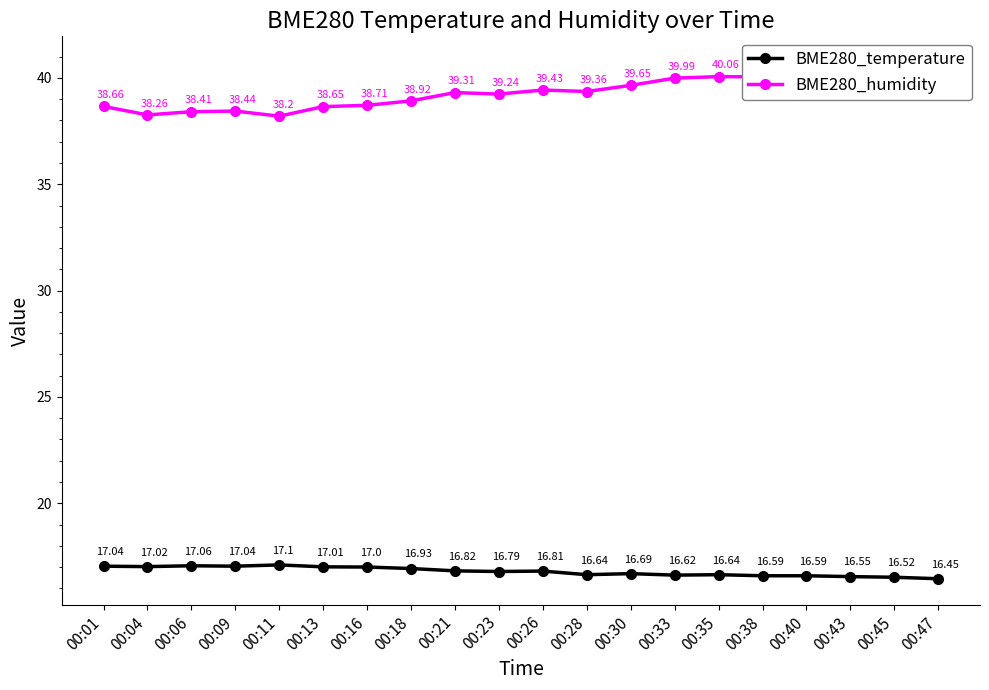

What is the approximate value of BME280_temperature at 00:23?

16.8